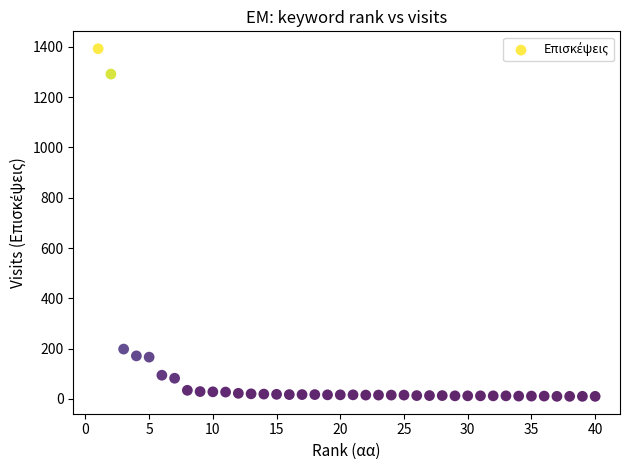

What Y value in the scatter plot is closest to 701?

198